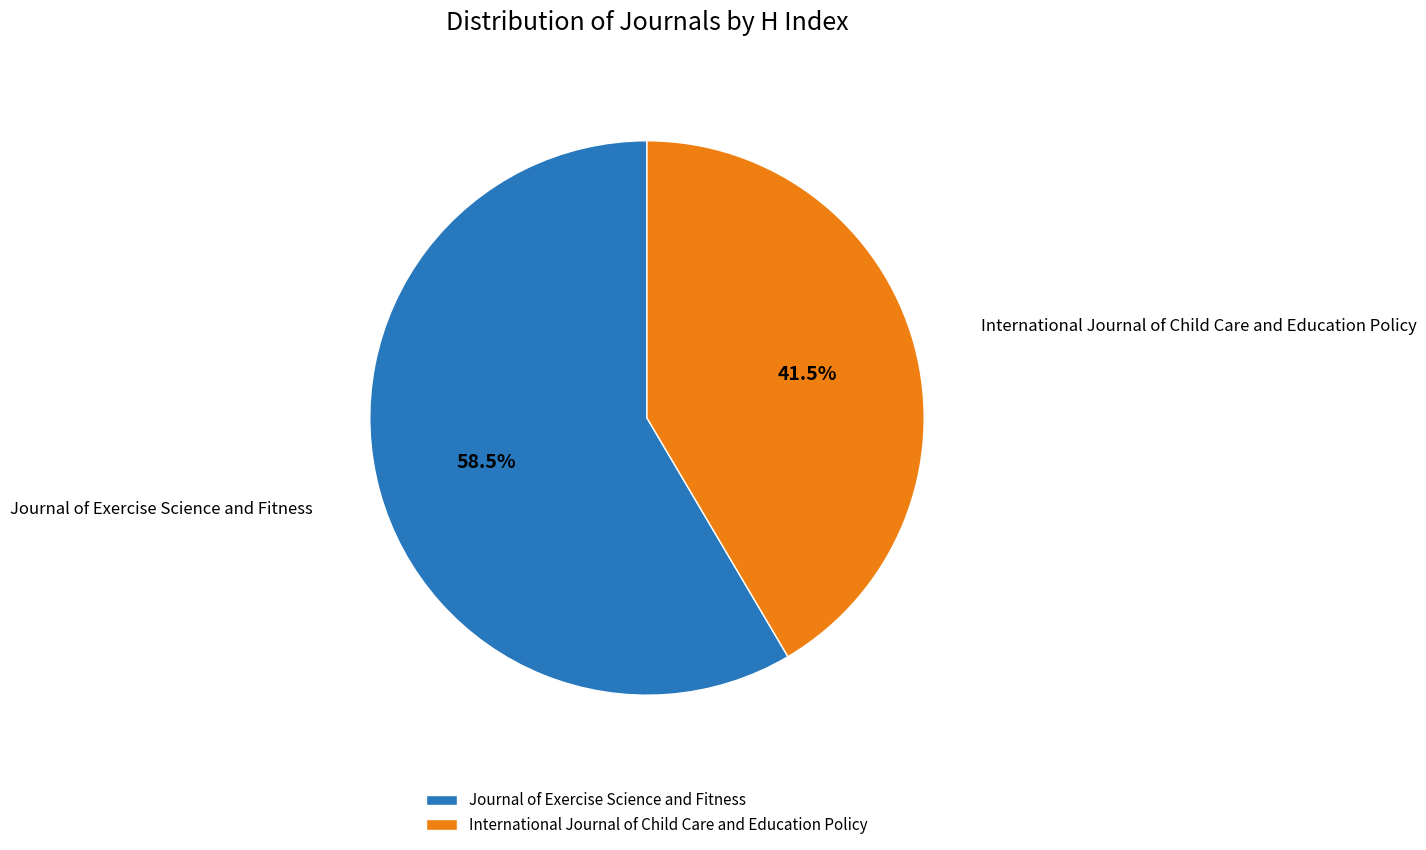

Is there any slice that represents more than half of the pie?

Yes